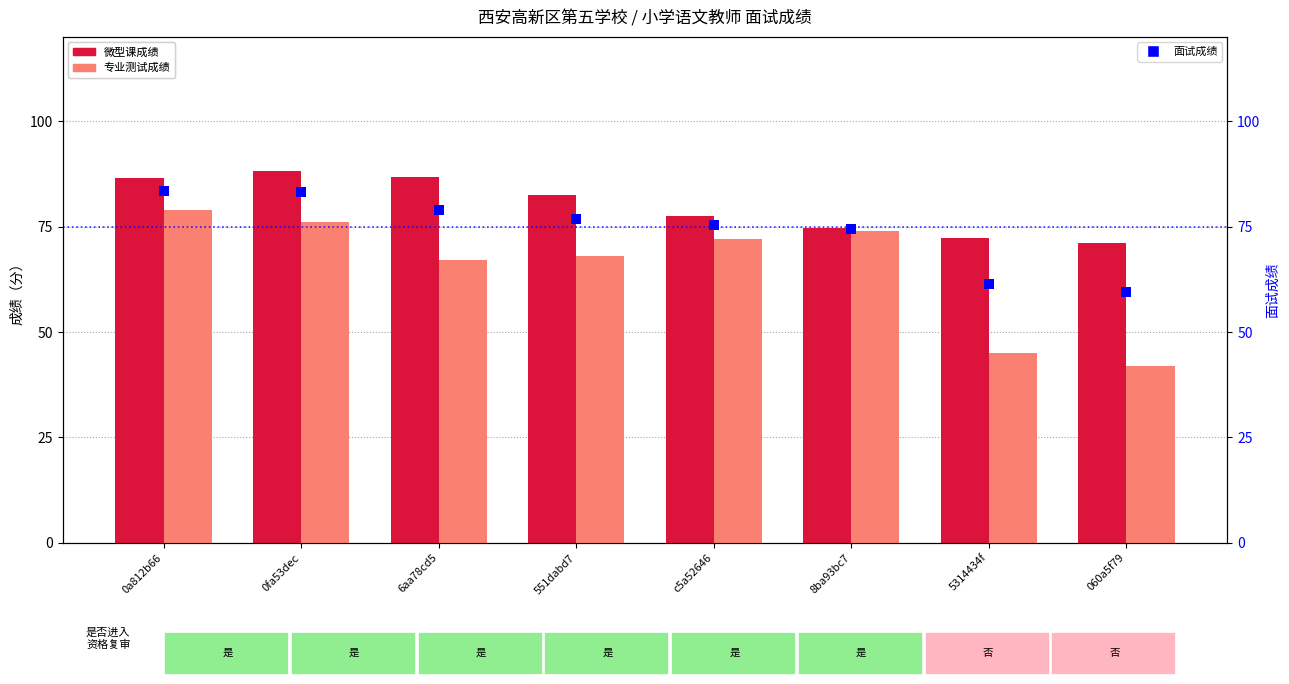

Which series reaches the minimum Y coordinate?

专业测试成绩